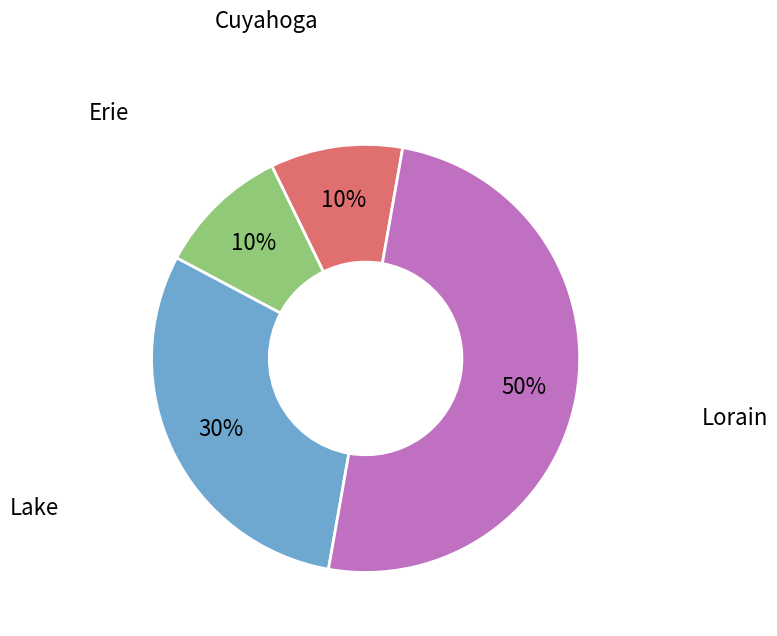

To the nearest percent, what portion does Cuyahoga represent?

10%